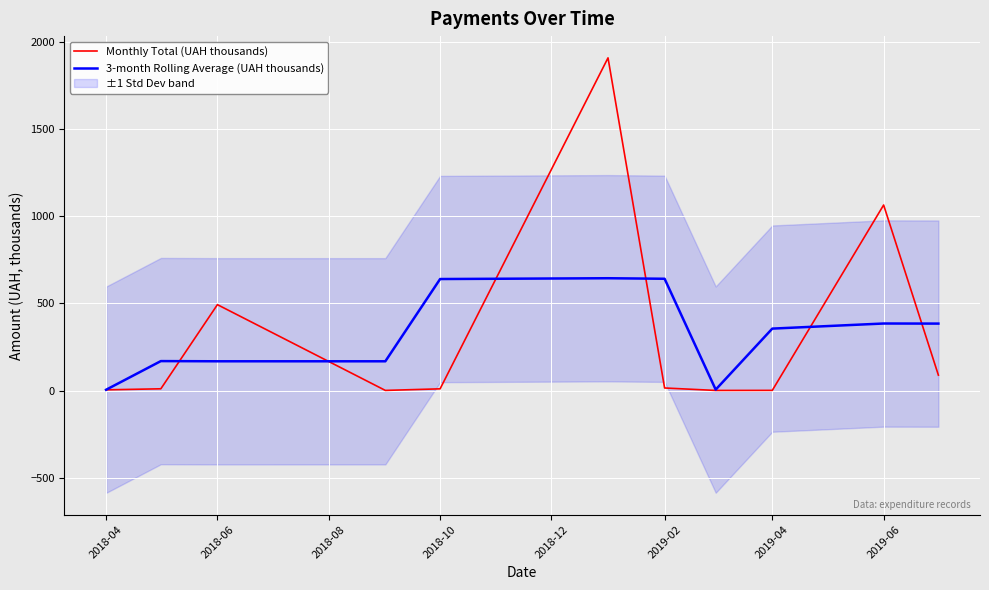

What is the highest value of the Monthly Total (UAH thousands) series?

1906.8